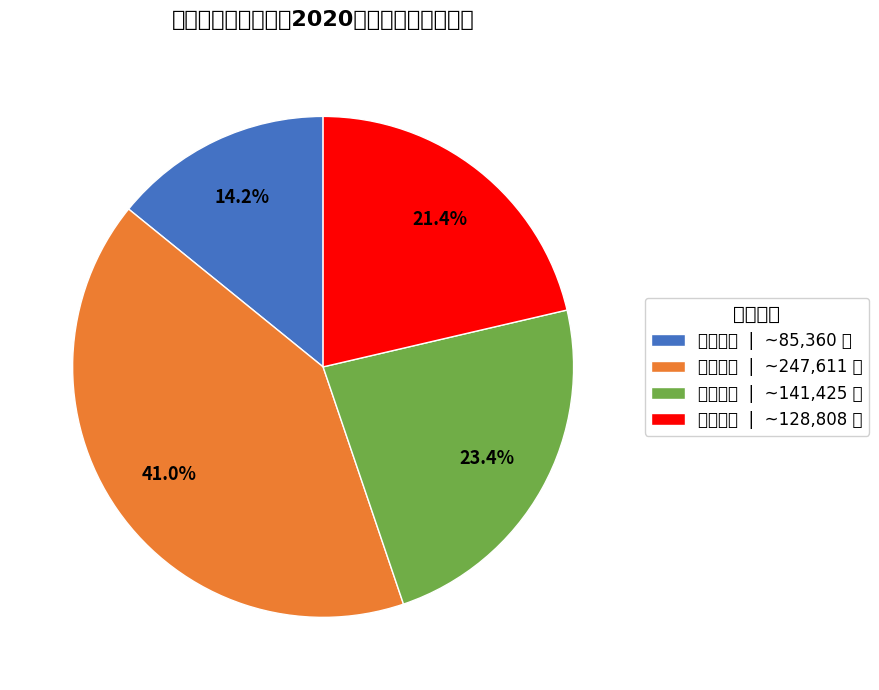

What is the largest slice in the pie chart?

测试用房 | ~247,611 元